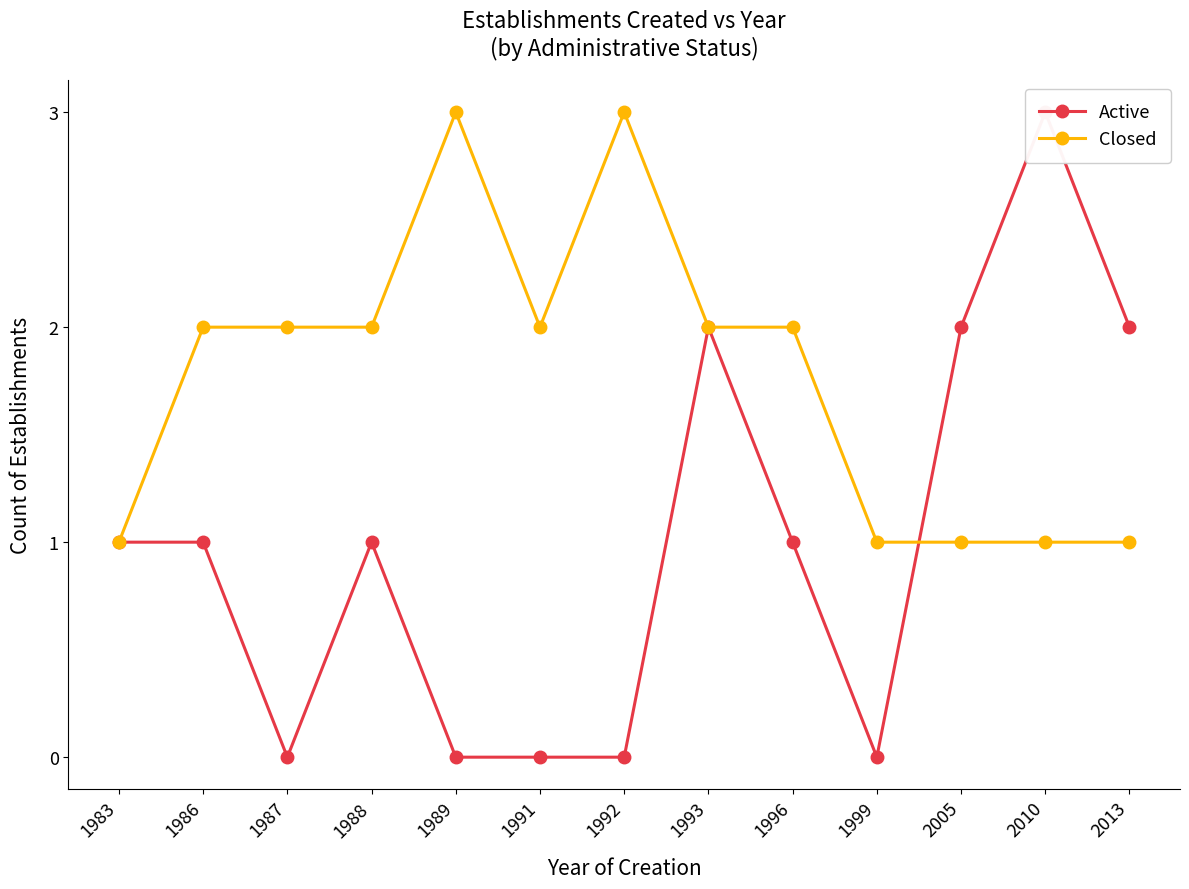

Where is Active nearest to the value 1?

1983